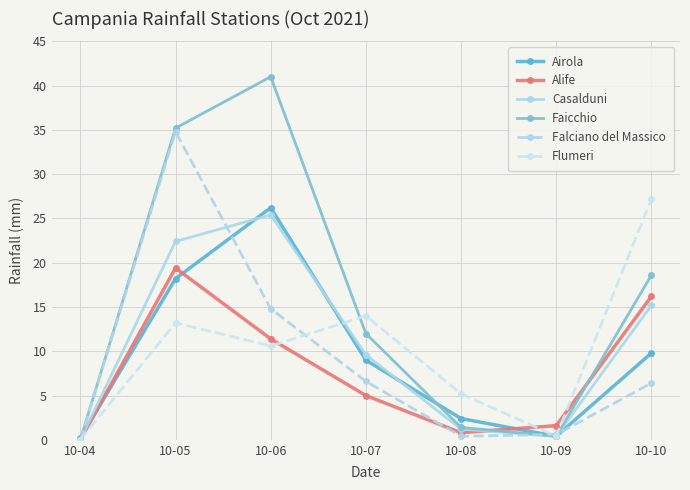

Which series has the largest range (max minus min)?

Faicchio